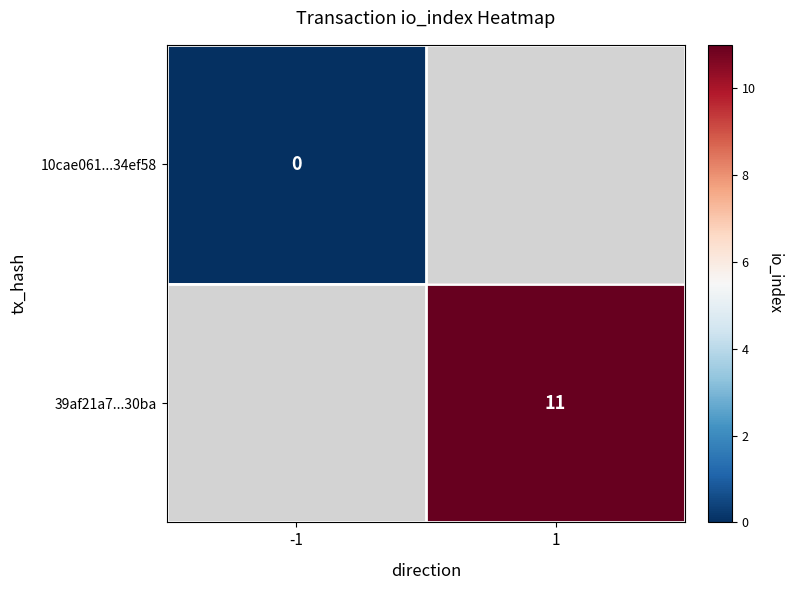

True or false: 39af21a7...30ba has a value of 11 at 1.

True